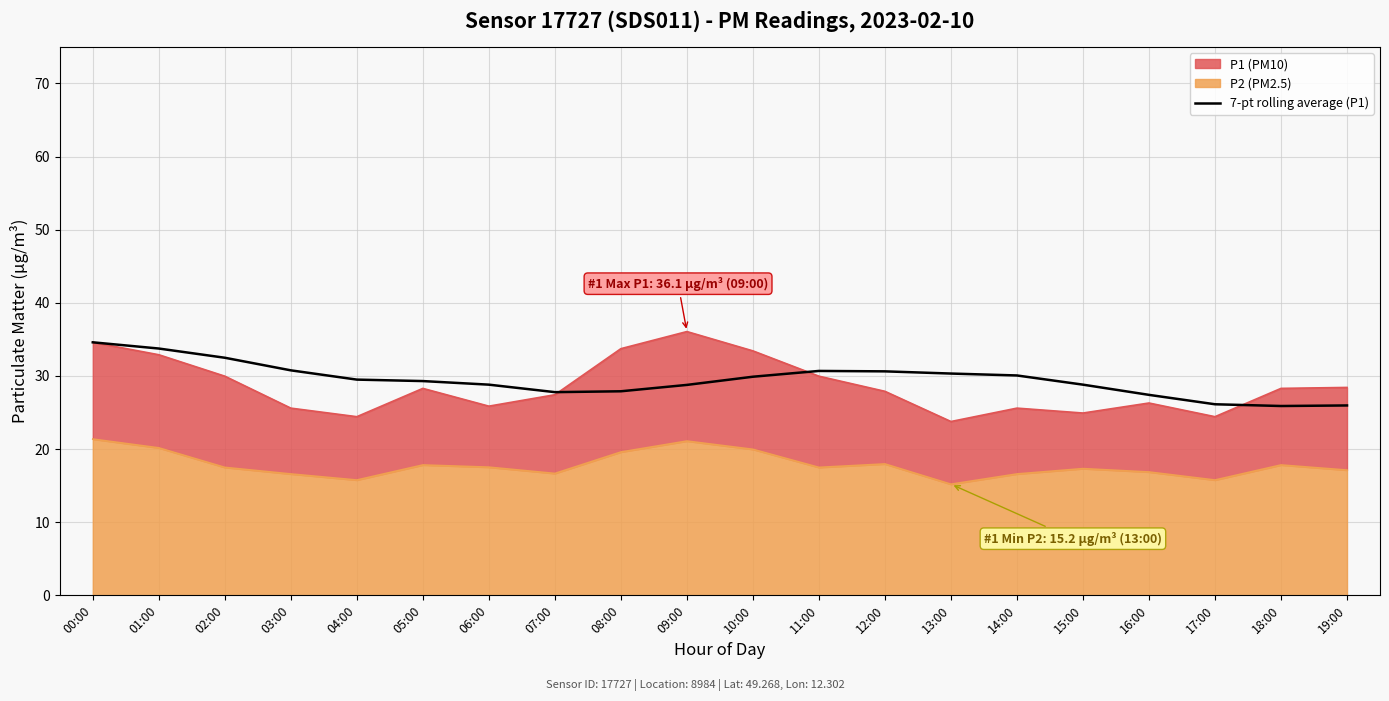

At which category does the chart reach its peak across all series?

00:00